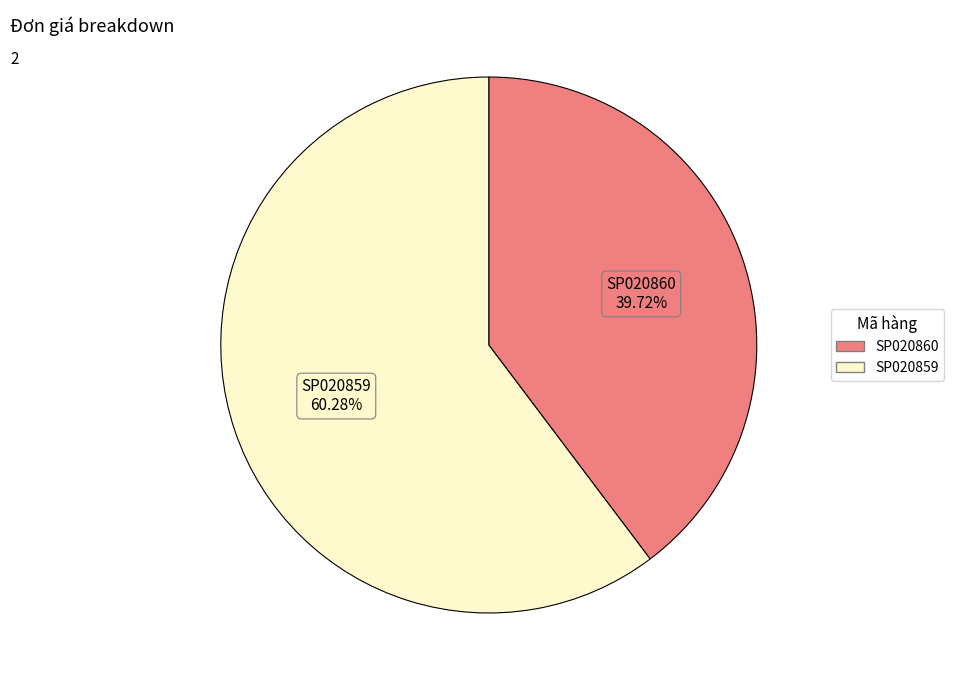

Which category has the biggest portion of the pie?

SP020859